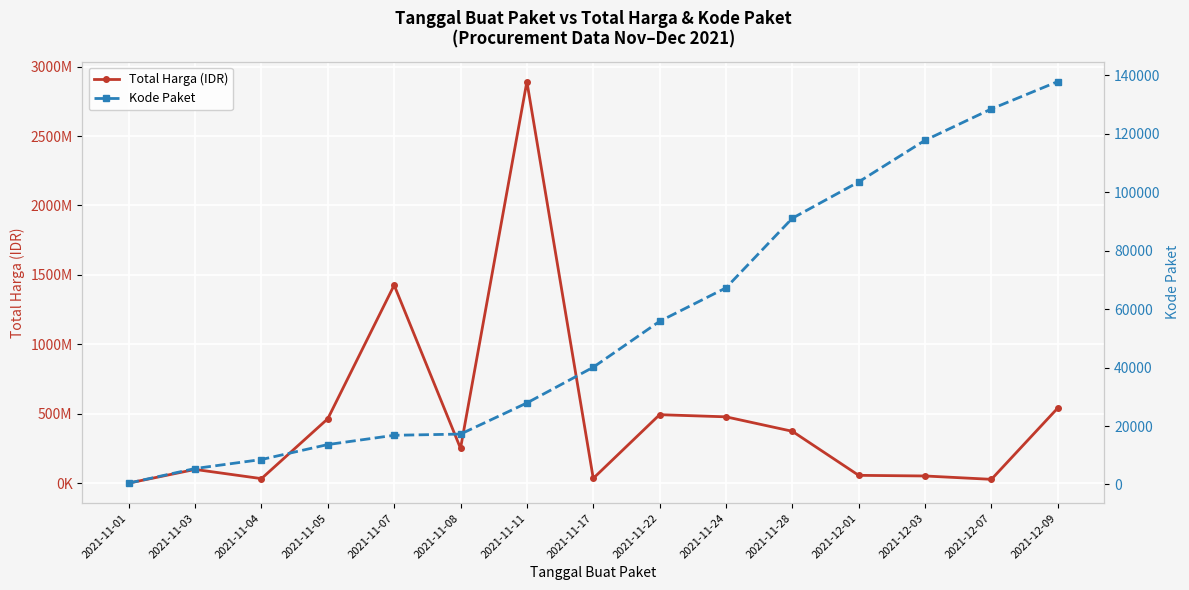

Is the value of Kode Paket at 2021-11-03 greater than the value of Total Harga (IDR) at 2021-11-17?

No